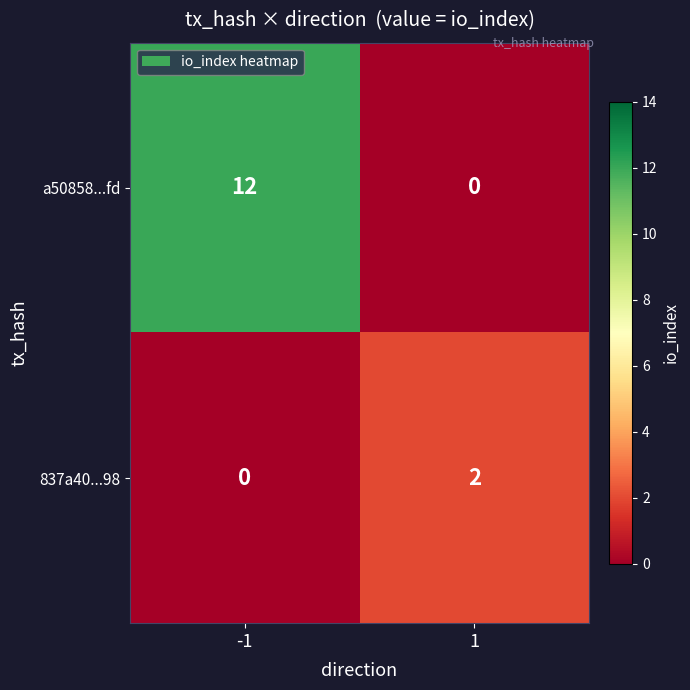

Count the number of data series in this chart.

2